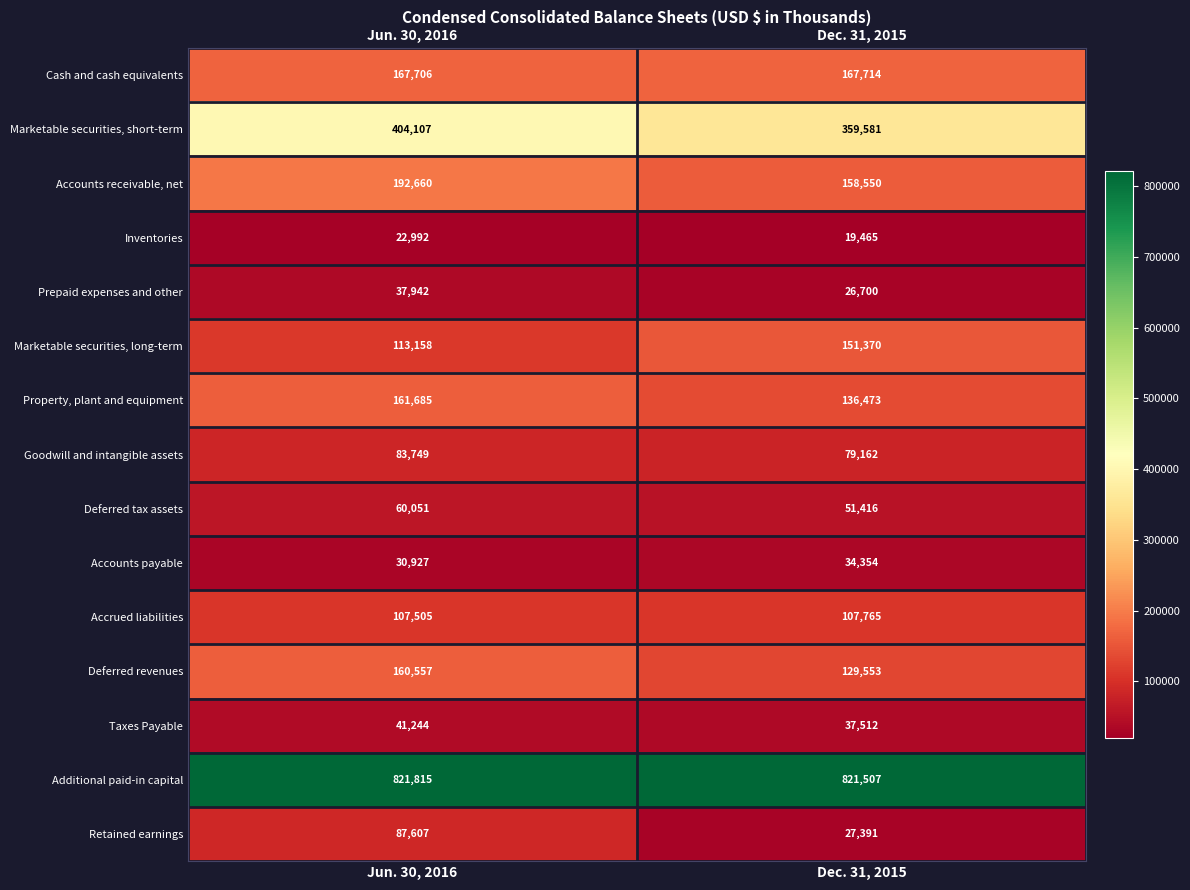

What is the approximate value of Inventories at Jun. 30, 2016, to the nearest 10?

22990